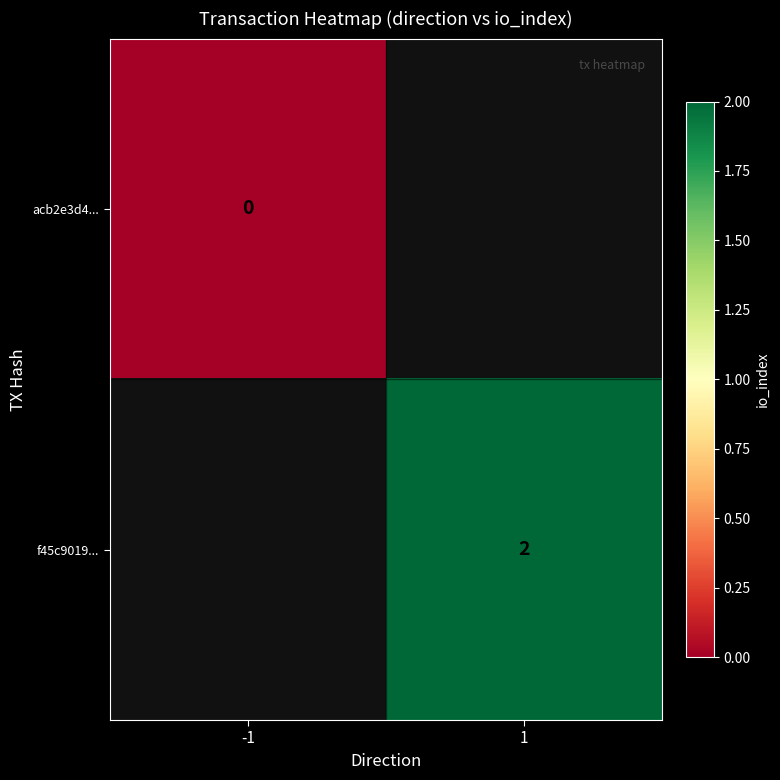

Is it true that f45c9019... equals 3.1 at 1?

False